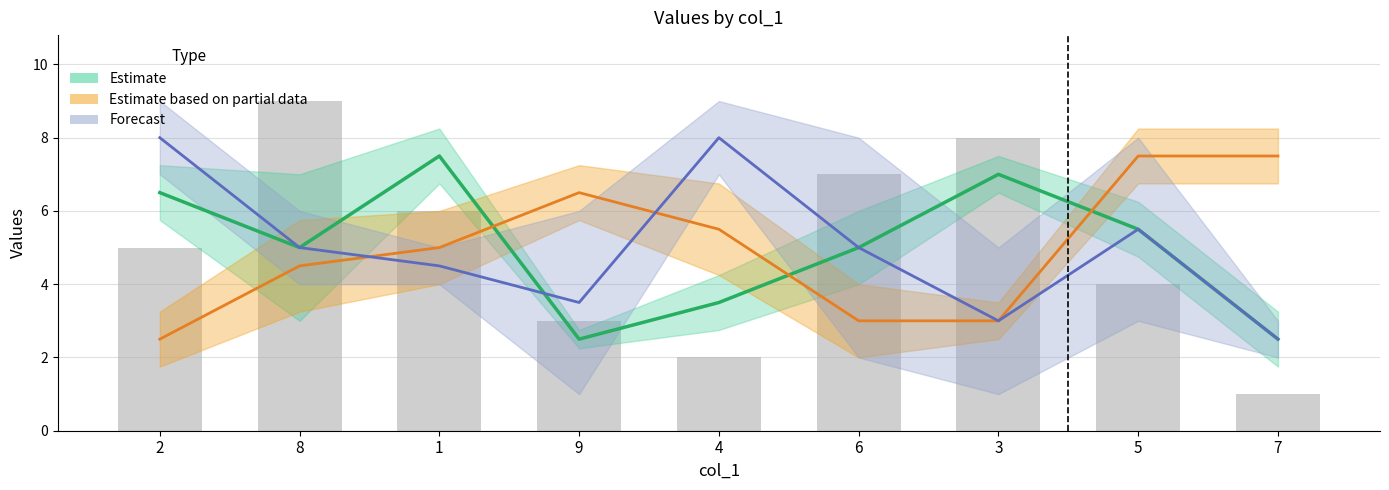

The value of Estimate based on partial data at 8 is 6.7. True or false?

False